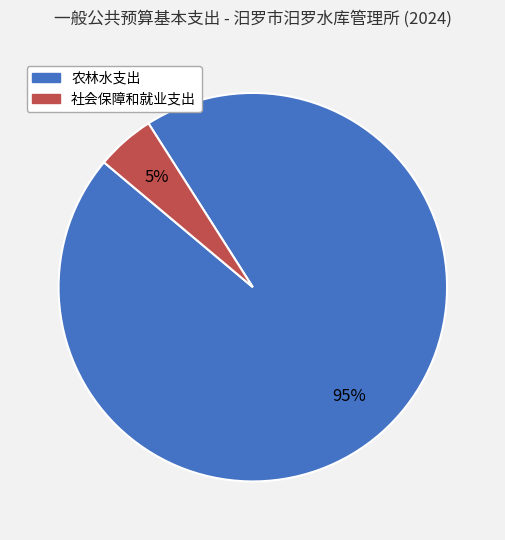

To the nearest percent, what is the difference between the largest and smallest slice percentages?

90%